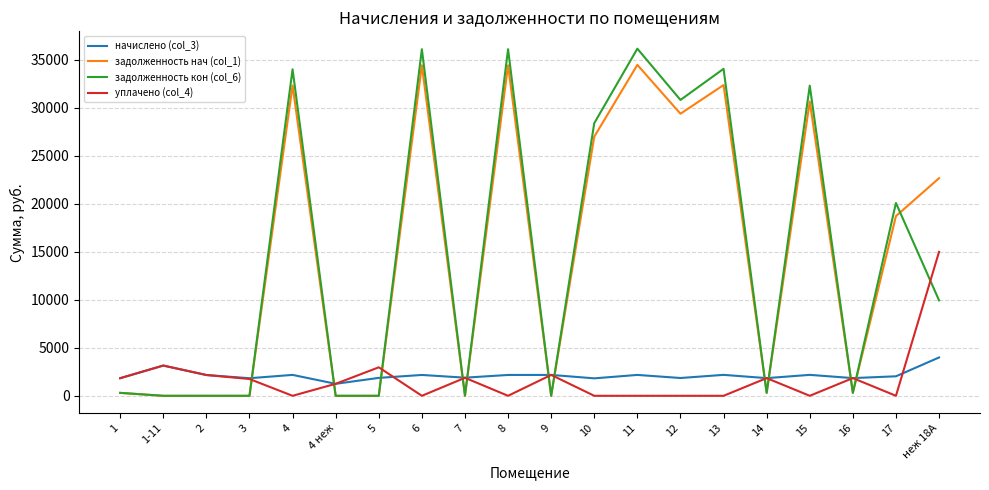

Which category has the highest value in the уплачено (col_4) series?

неж 18А